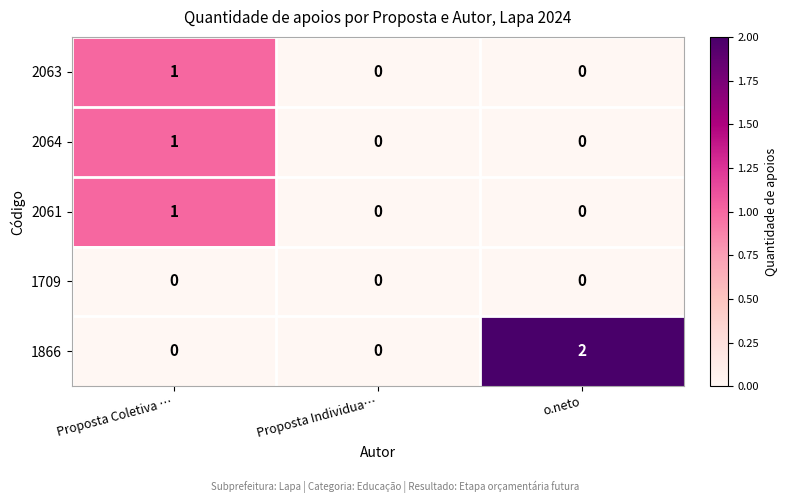

True or false: 1709 has a value of 0 at Proposta Coletiva ….

True